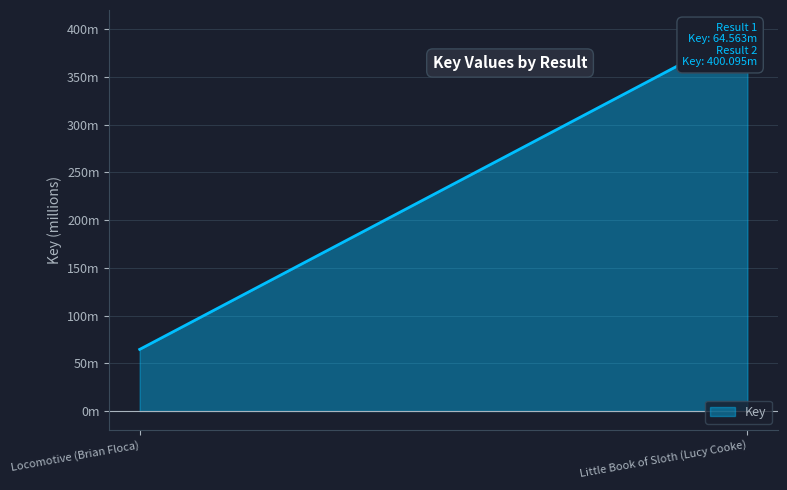

Reading left to right, list all the values displayed in this chart.

Result: 1	2
Key: 64563133	400094893